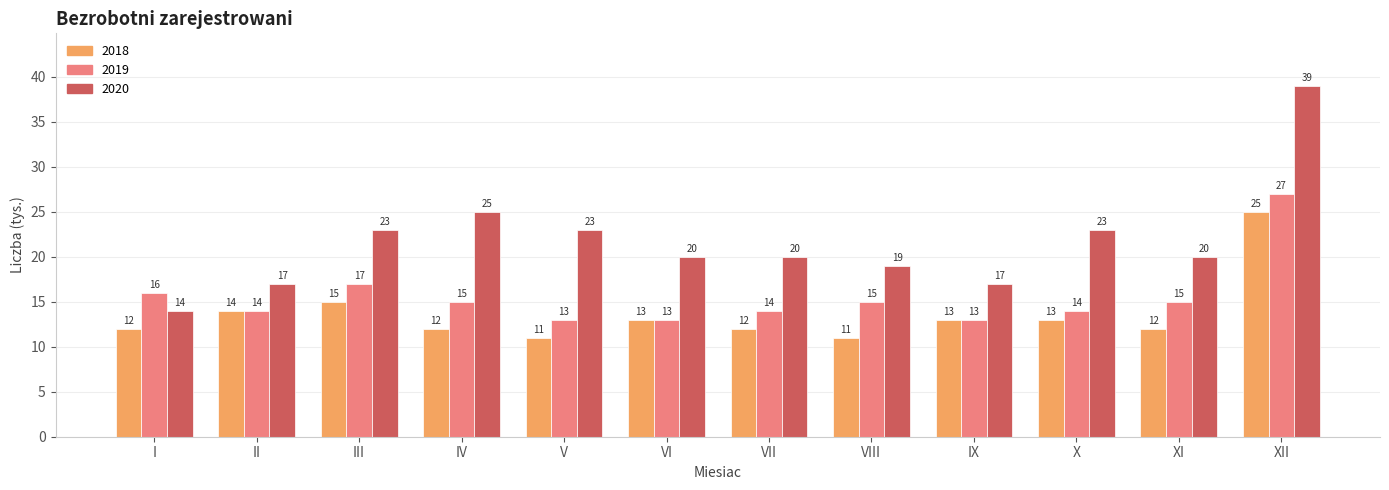

How many bars are there in total?

36